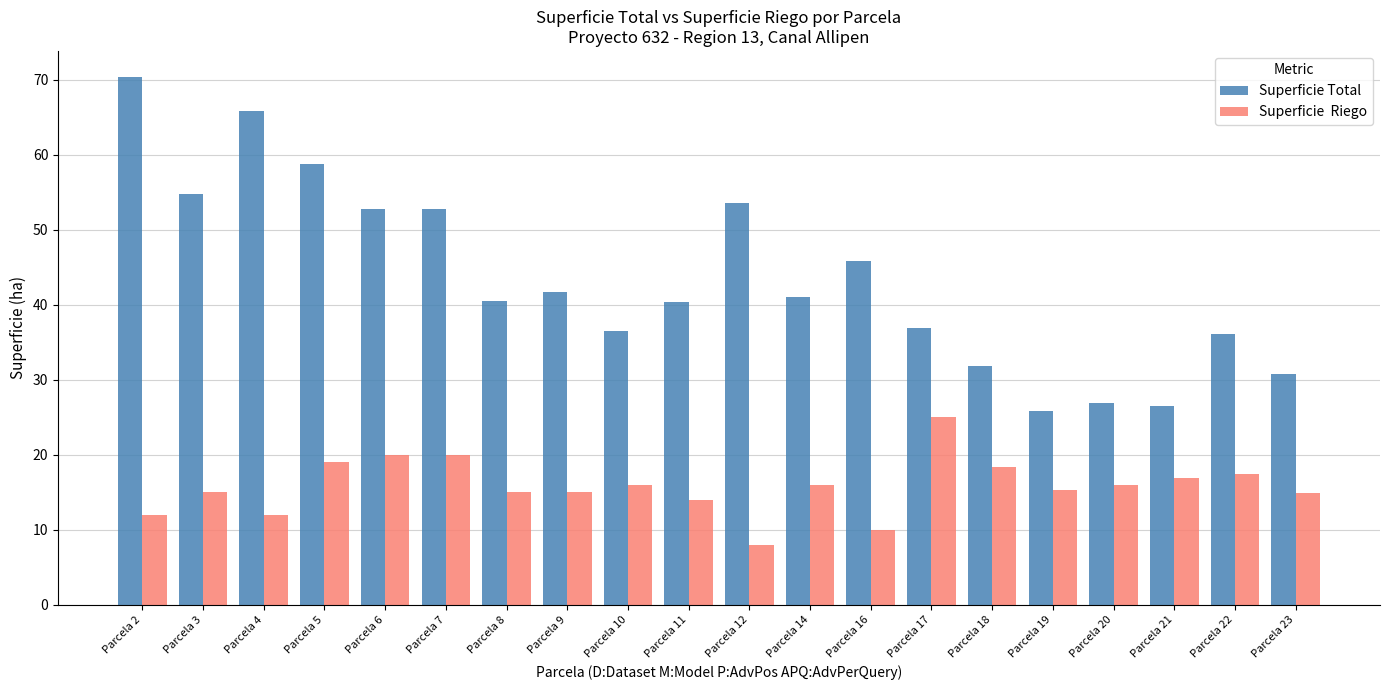

What is the difference between the highest and lowest values at Parcela 10?

20.5